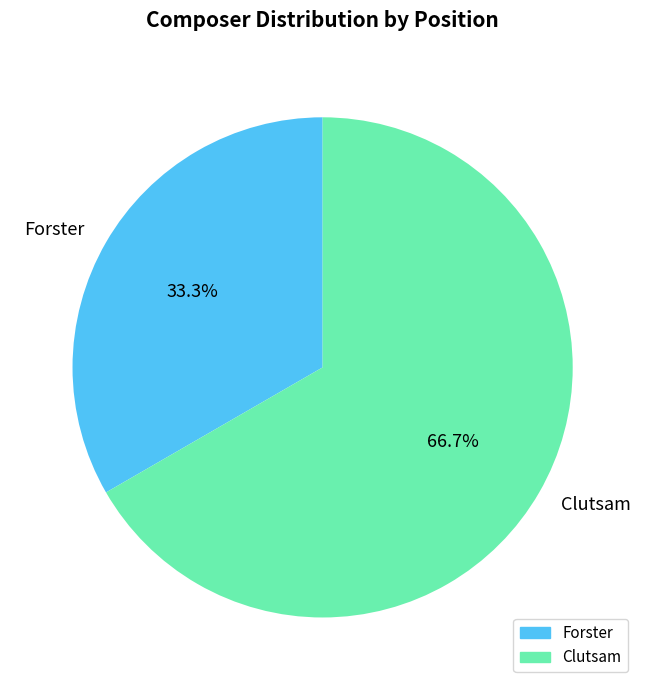

Which slice is the largest?

Clutsam